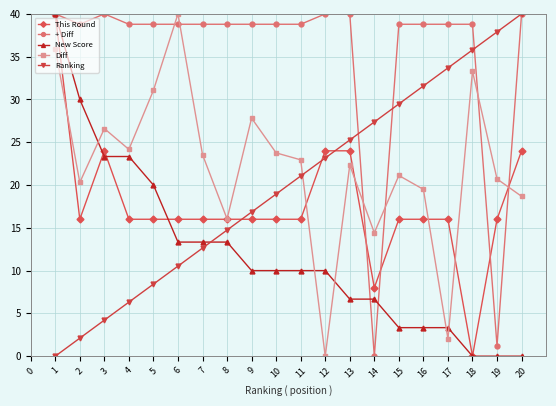

What is the total value across all series at 9?

109.4